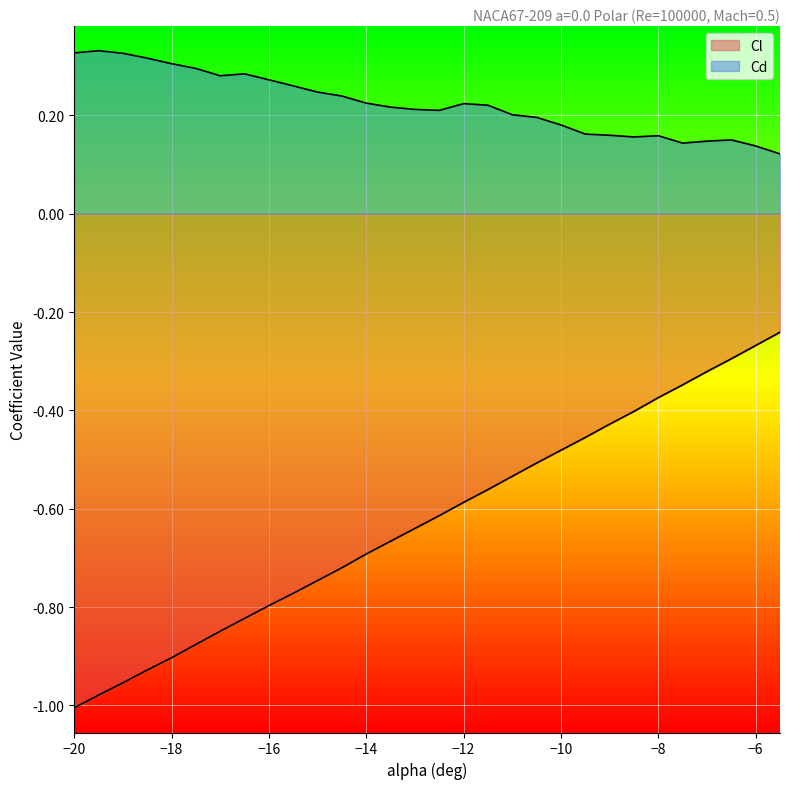

Which series has the widest spread of values?

Cl